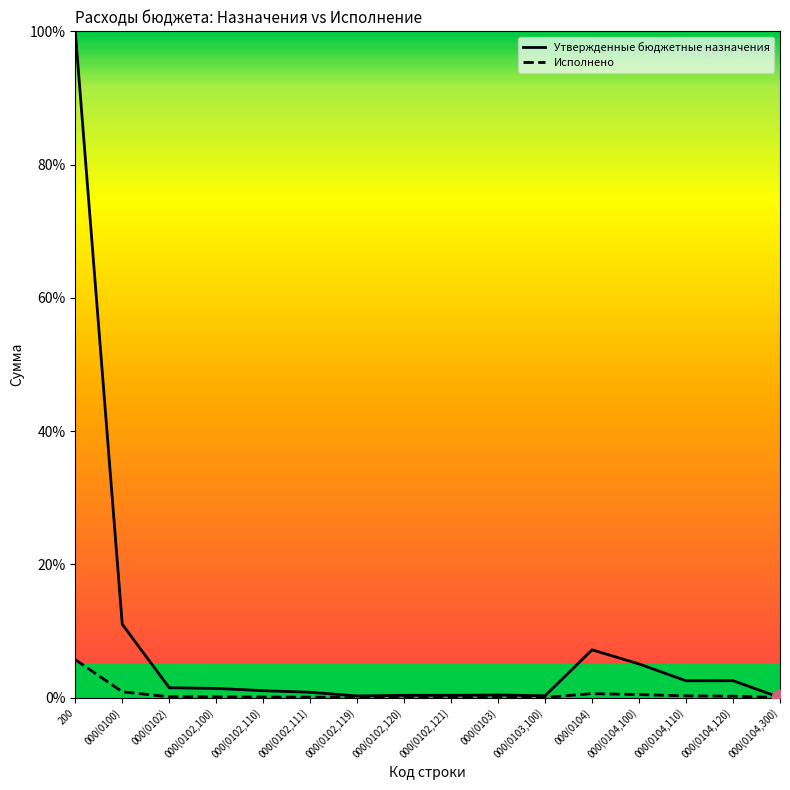

What is the highest value of the Исполнено series?

5.7